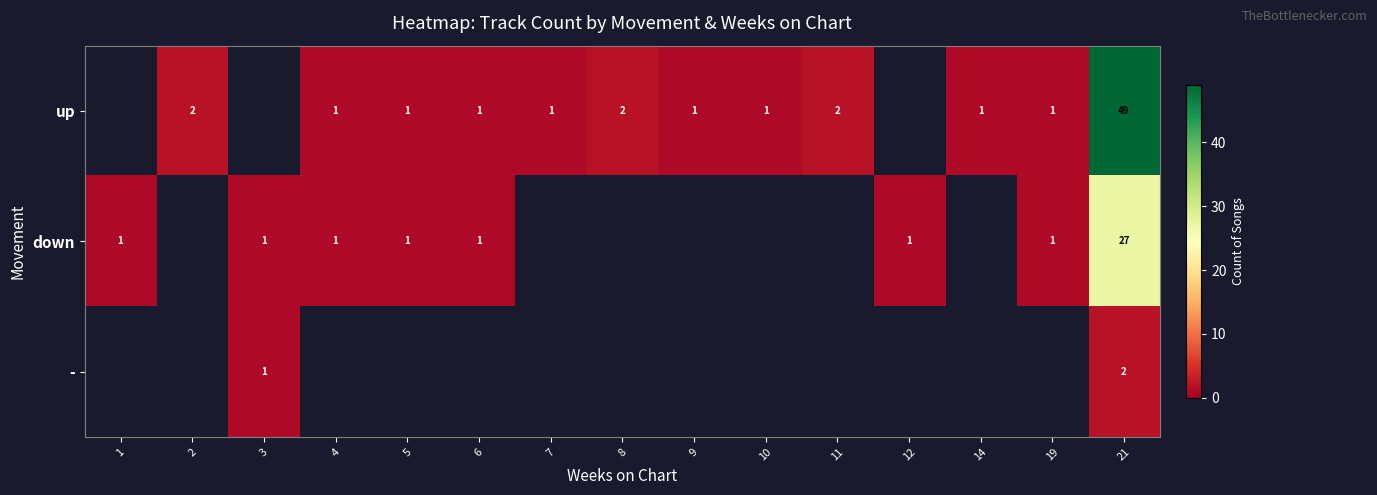

Is it true that - equals 3 at 21?

False